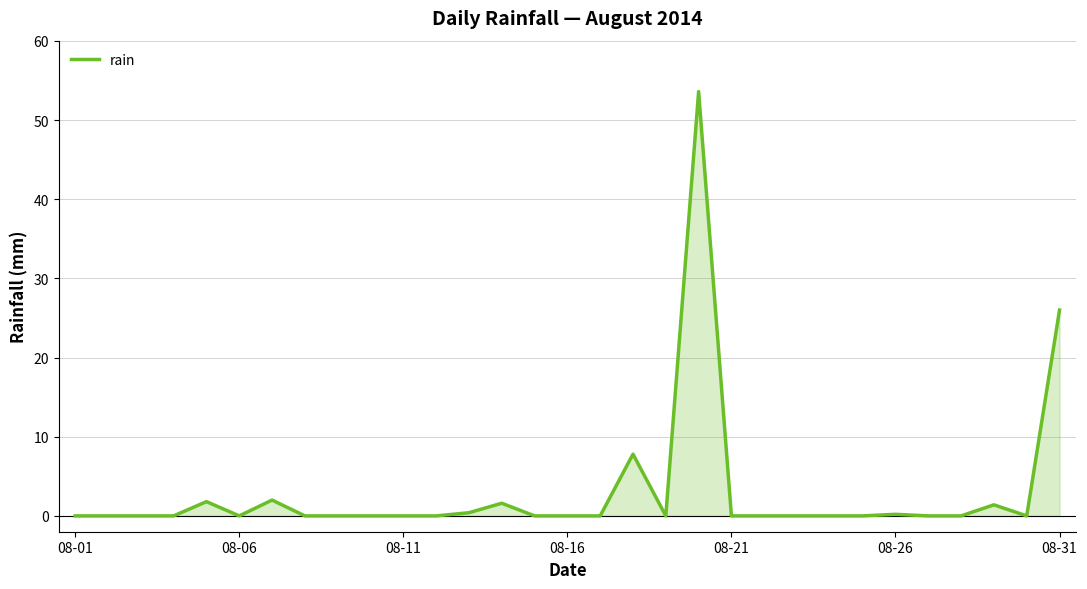

What is the greatest value displayed?

53.6